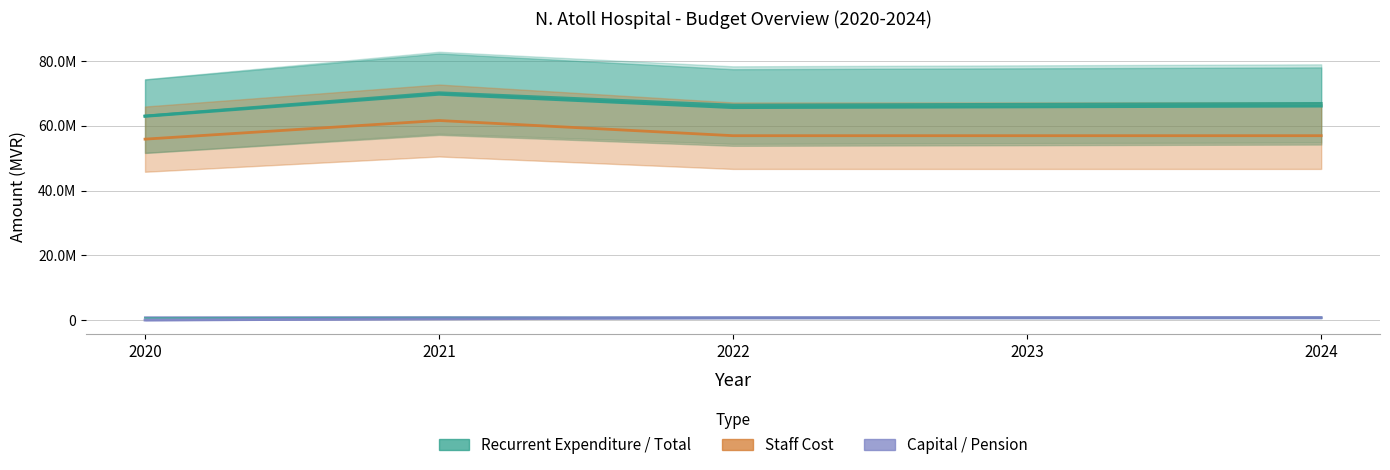

Which has a higher value, 2020 or 2024?

2024